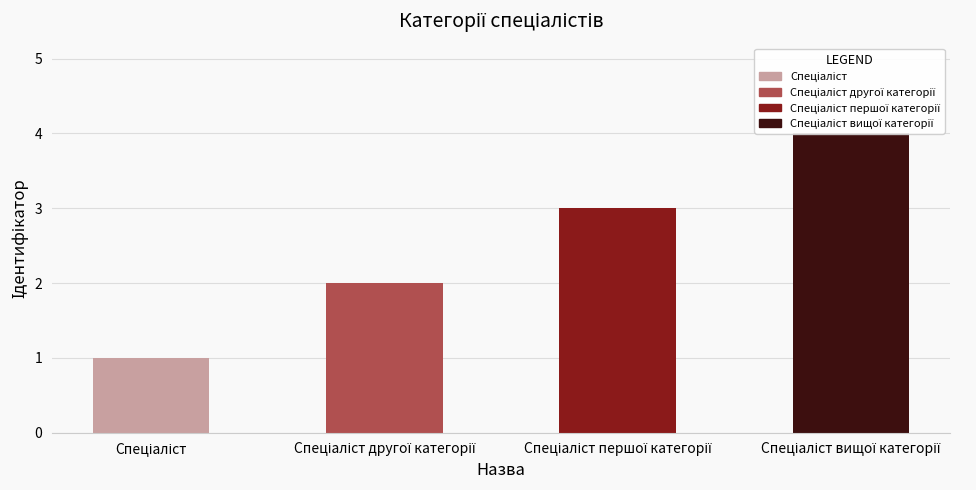

How many bars are there in total?

4